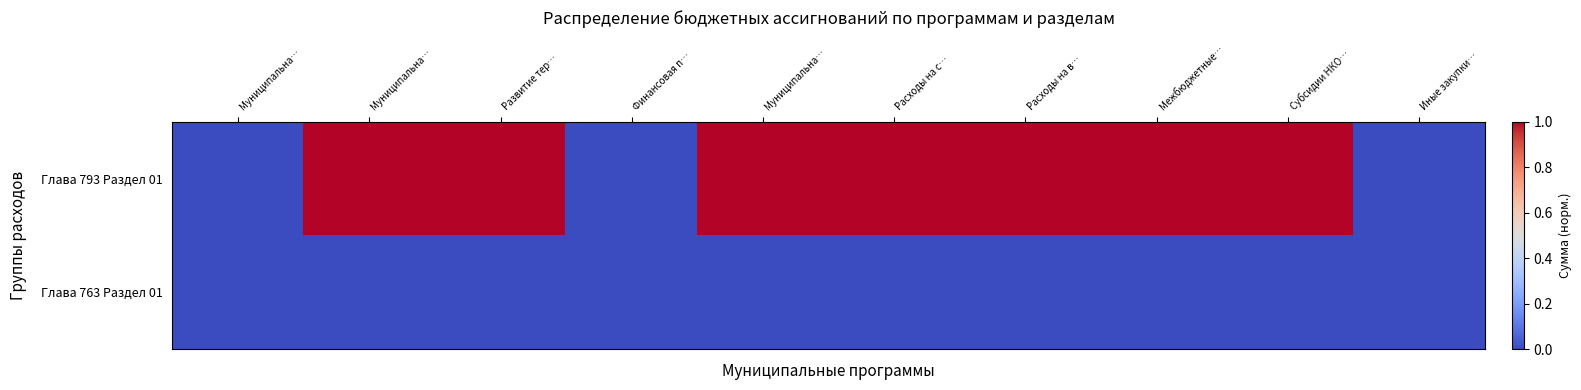

Which series has the largest total across all categories?

Глава 793 Раздел 01